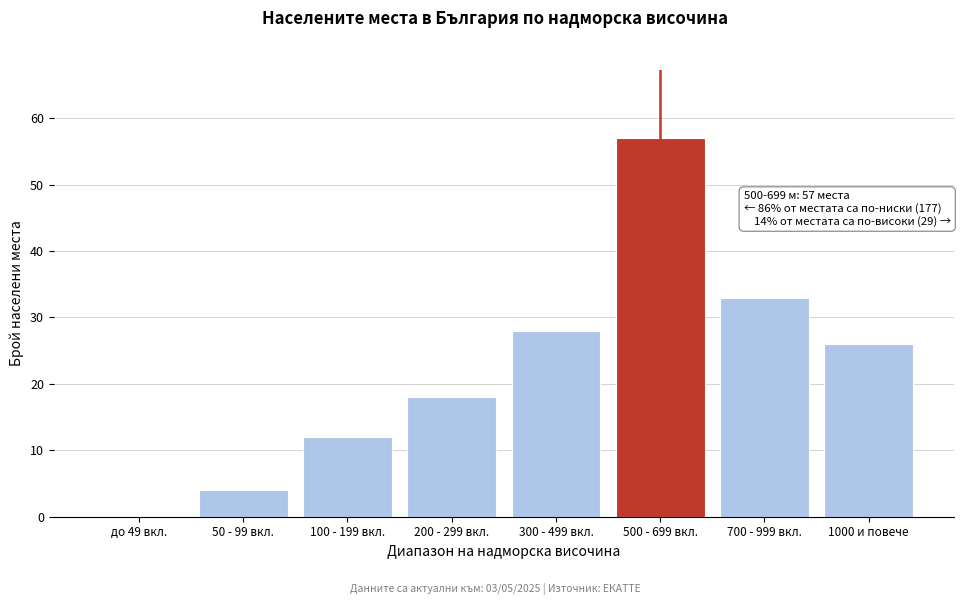

Reading left to right, list all the values displayed in this chart.

до 49 вкл.=0	50 - 99 вкл.=4	100 - 199 вкл.=12	200 - 299 вкл.=18	300 - 499 вкл.=28	500 - 699 вкл.=57	700 - 999 вкл.=33	1000 и повече=26